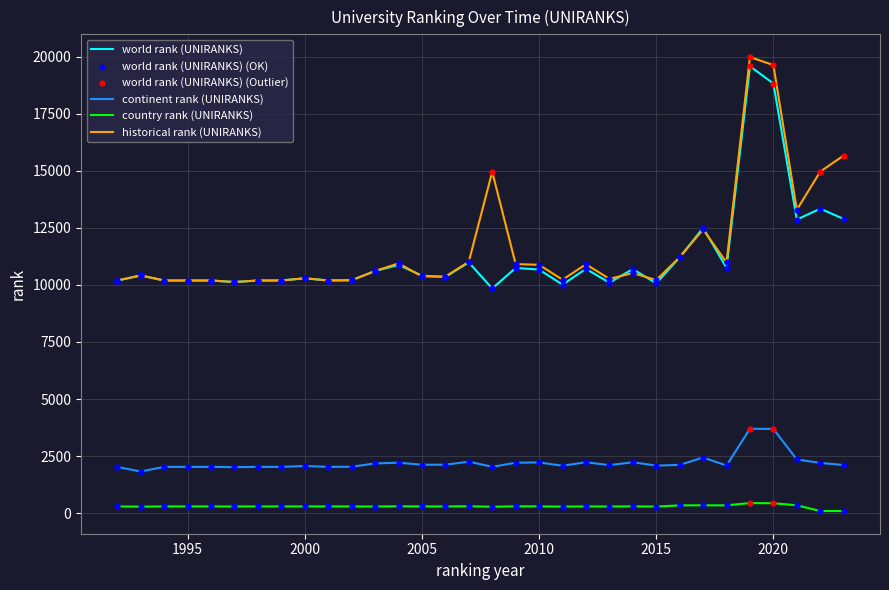

True or false: country rank (UNIRANKS) and continent rank (UNIRANKS) intersect in this chart.

False